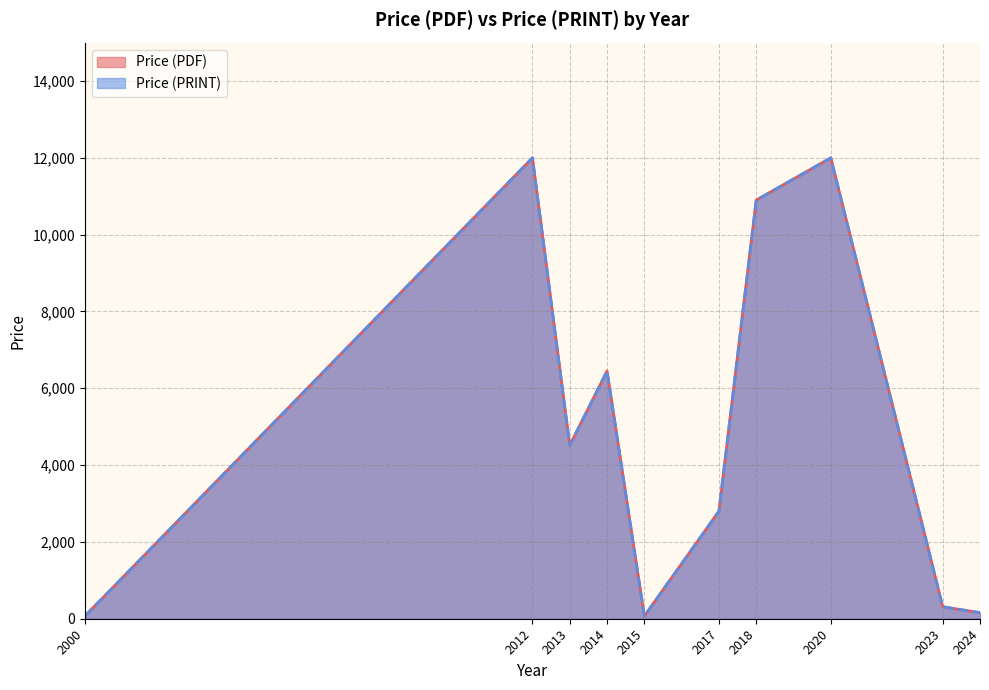

List the series in order of their peak value, highest first.

Price (PDF), Price (PRINT)